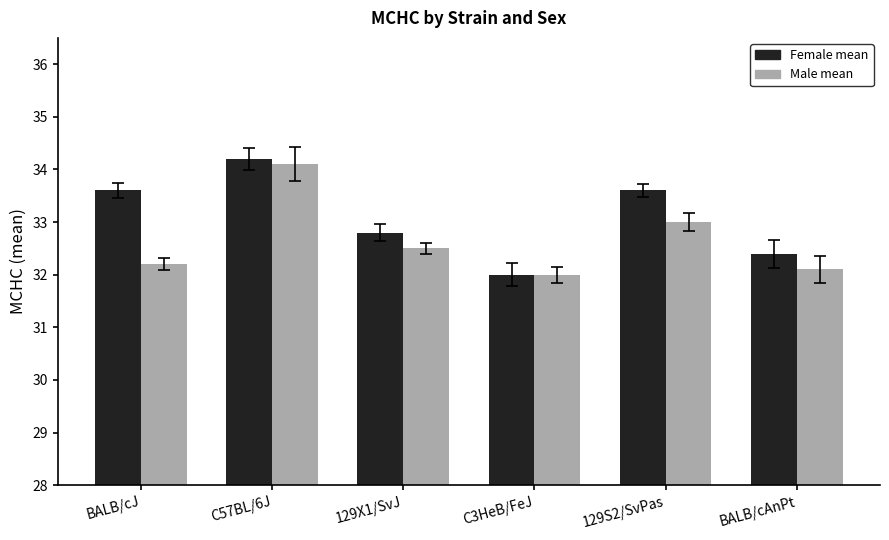

What are all the series names shown in the legend?

Female mean, Male mean